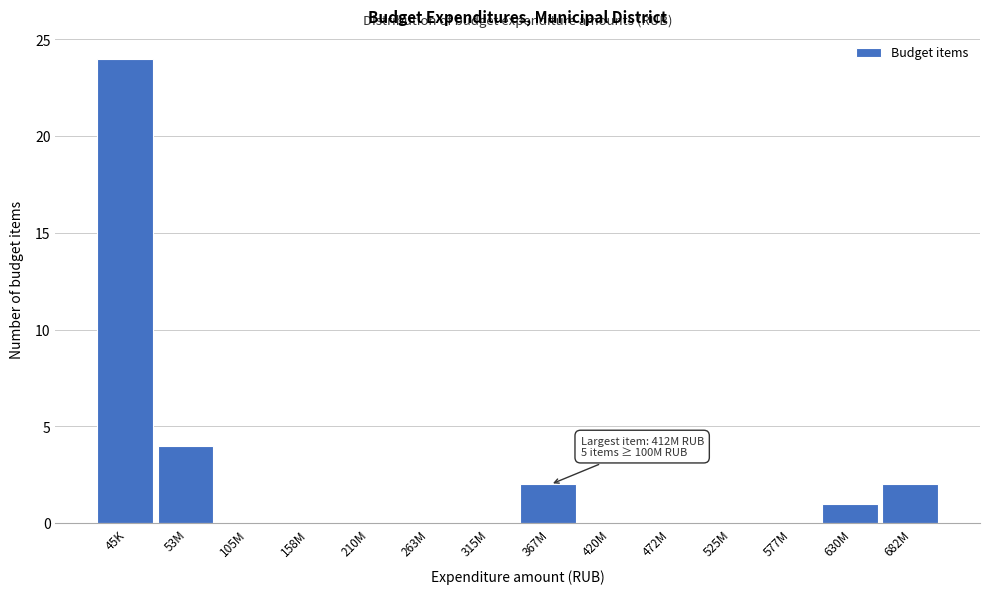

Reading left to right, transcribe all the data shown in this chart.

45K=24	53M=4	105M=0	158M=0	210M=0	263M=0	315M=0	367M=2	420M=0	472M=0	525M=0	577M=0	630M=1	682M=2